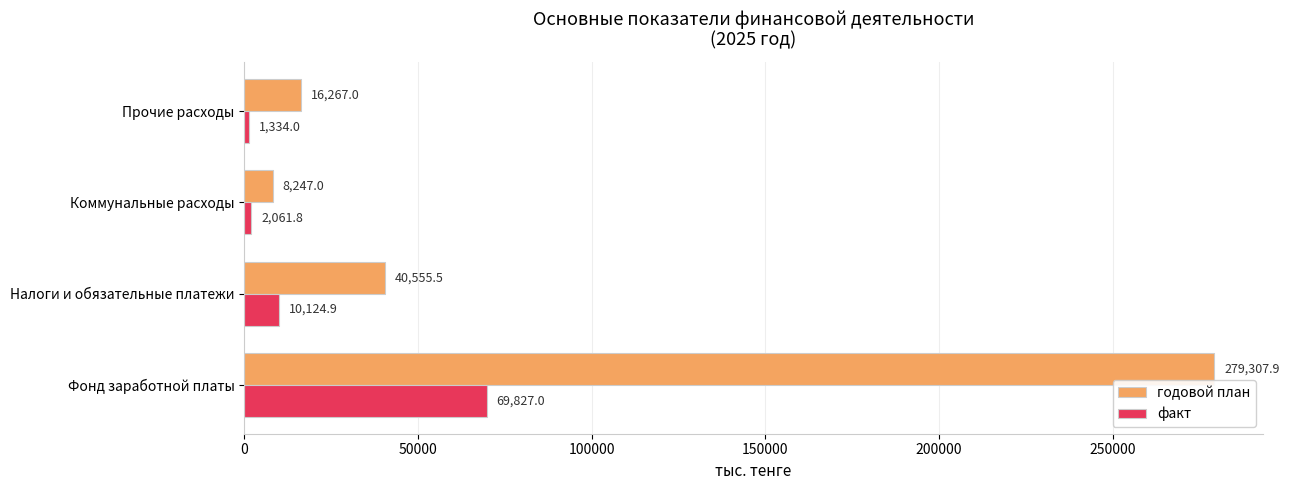

At how many categories does at least one series exceed 94962?

1